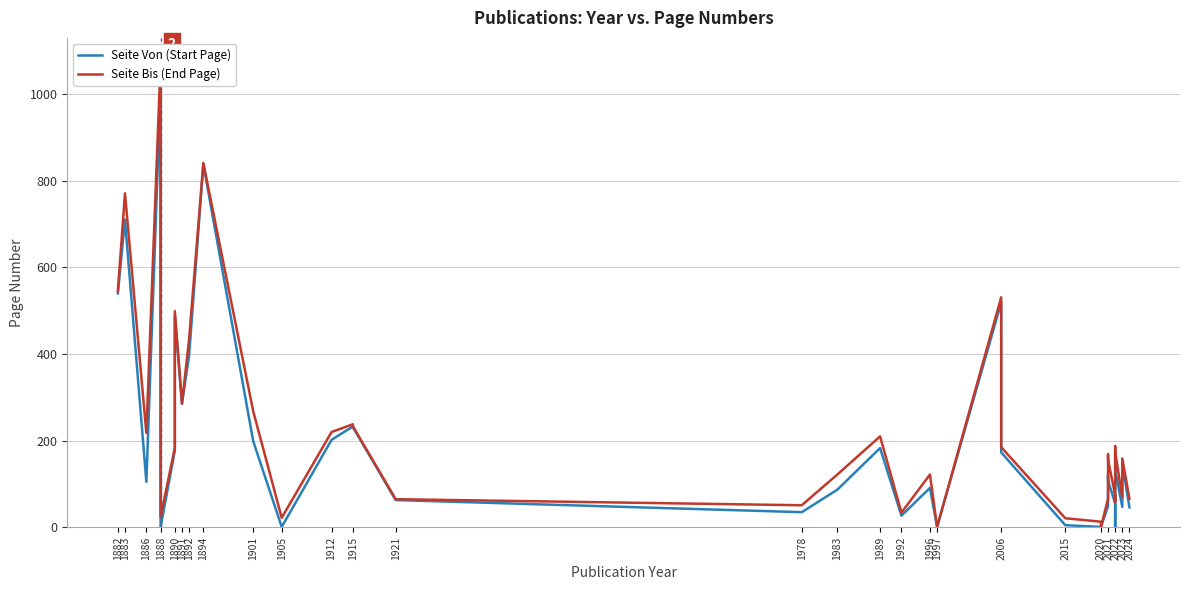

True or false: Seite Von (Start Page) and Seite Bis (End Page) intersect in this chart.

False